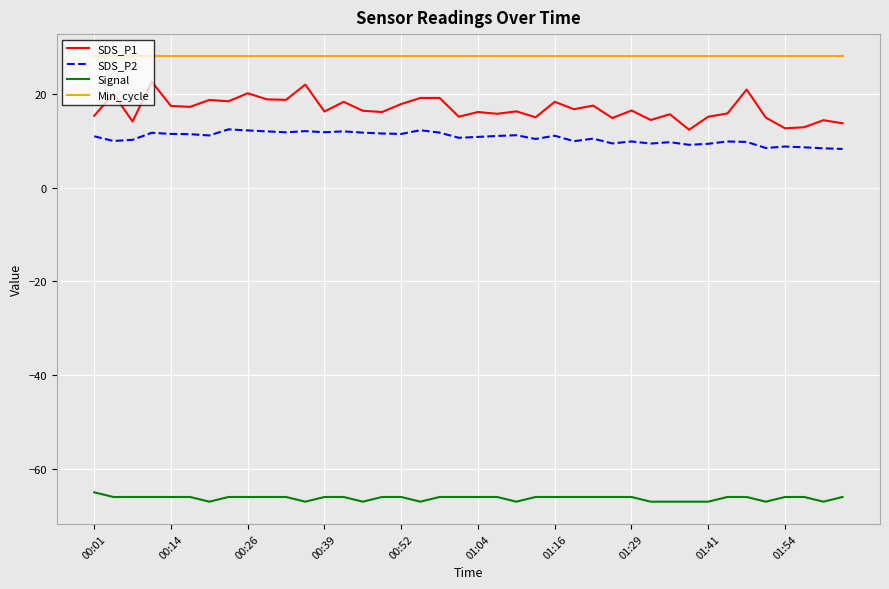

How many lines are shown in the chart?

4